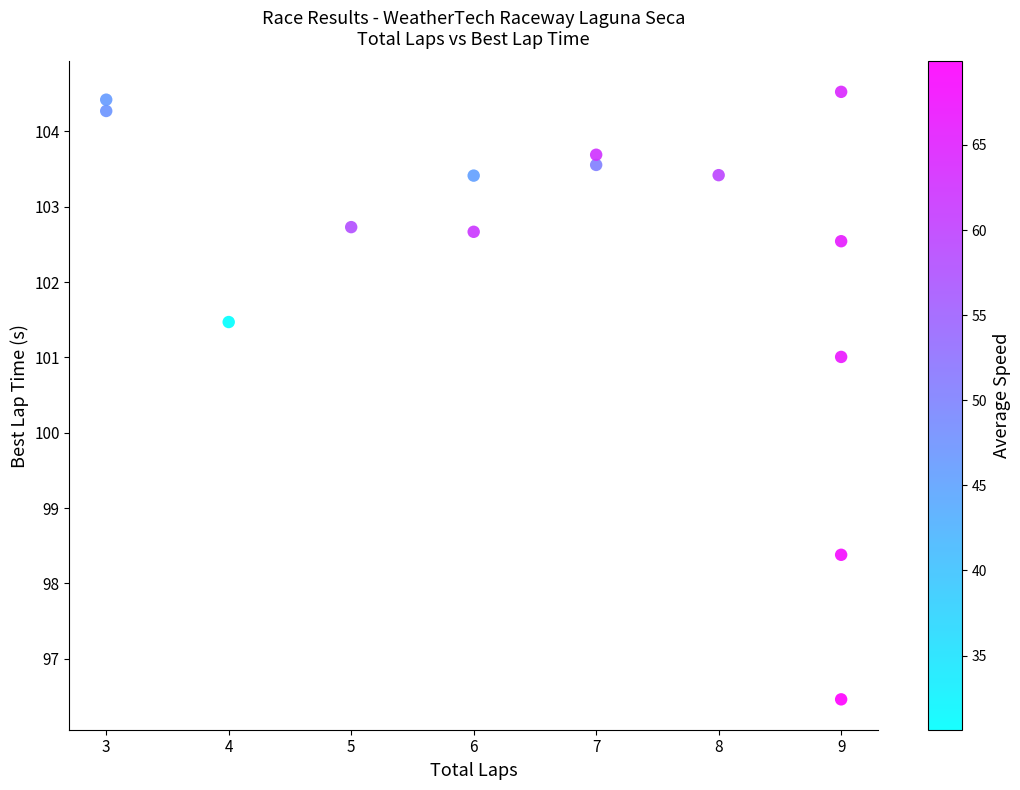

What Y value in the scatter plot is closest to 100?

101.0